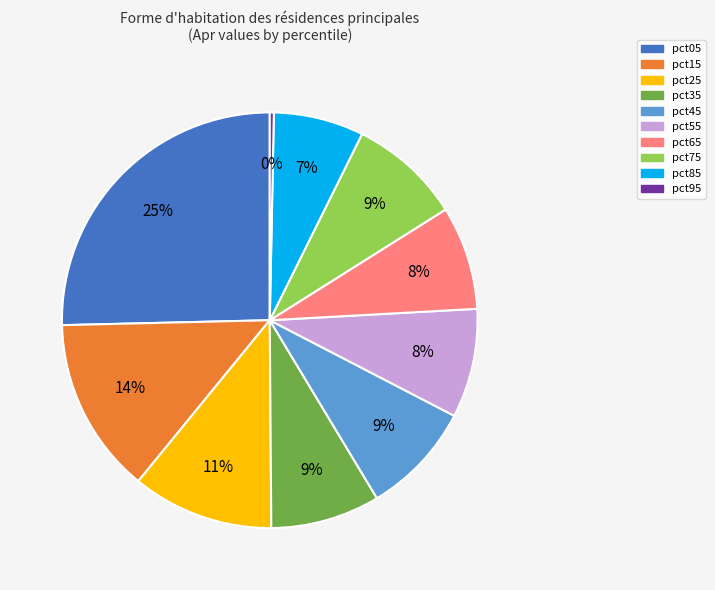

Count the number of slices in the pie.

10